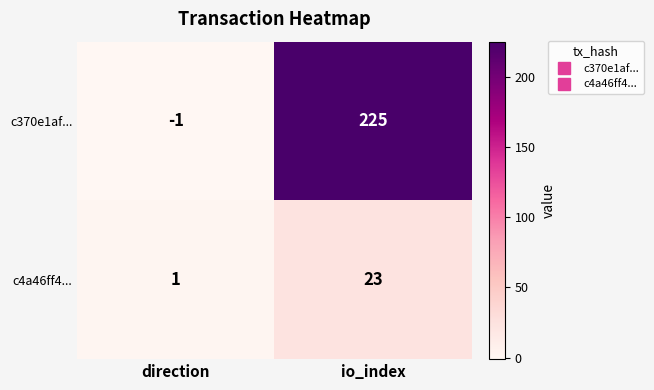

What is the spread (max minus min) of values at io_index?

202